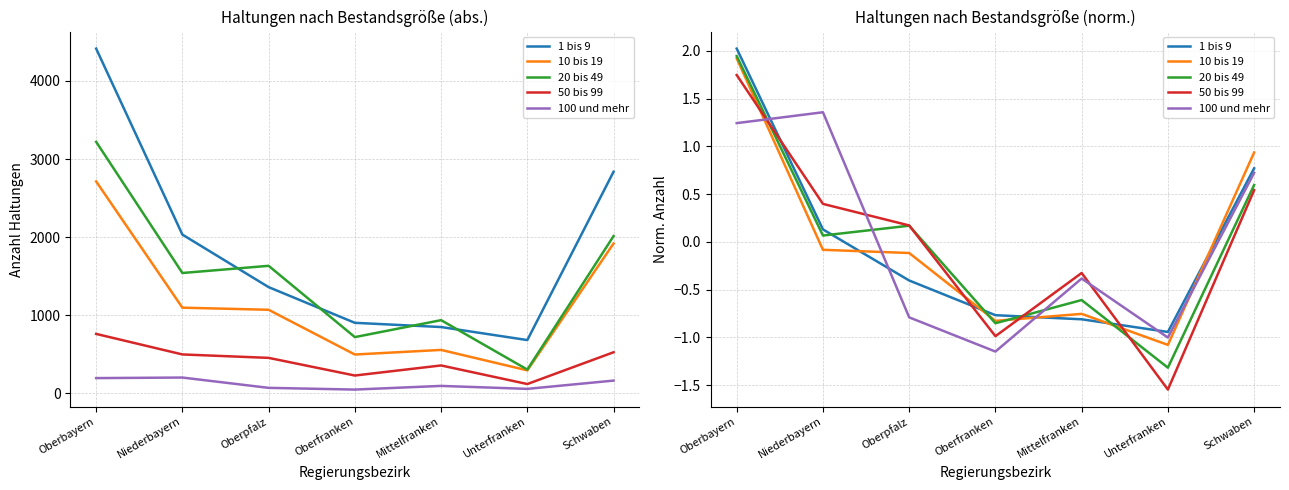

List the labels in order of 10 bis 19 value, largest first.

Oberbayern, Schwaben, Niederbayern, Oberpfalz, Mittelfranken, Oberfranken, Unterfranken